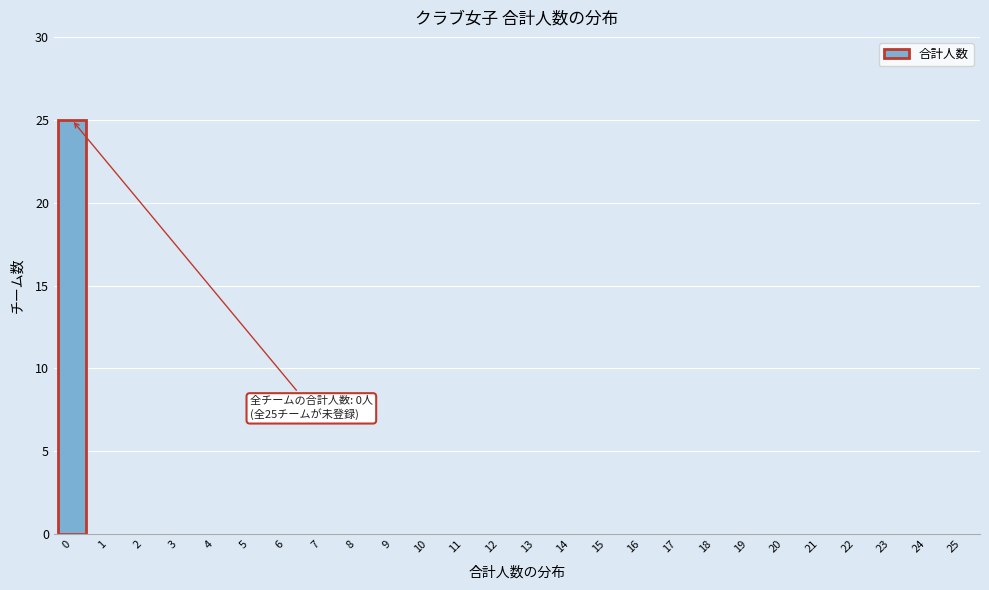

Reading left to right, transcribe all the data shown in this chart.

0=25	1=0	2=0	3=0	4=0	5=0	6=0	7=0	8=0	9=0	10=0	11=0	12=0	13=0	14=0	15=0	16=0	17=0	18=0	19=0	20=0	21=0	22=0	23=0	24=0	25=0